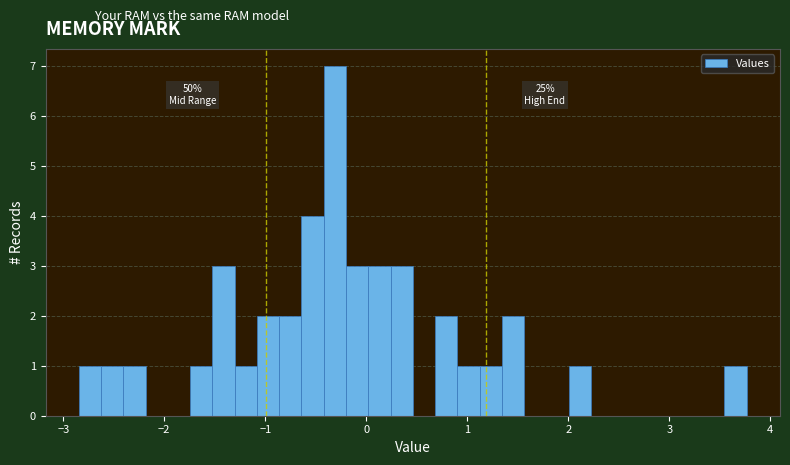

Read against the x-axis, roughly where is the centre of the tallest bar?

-0.3